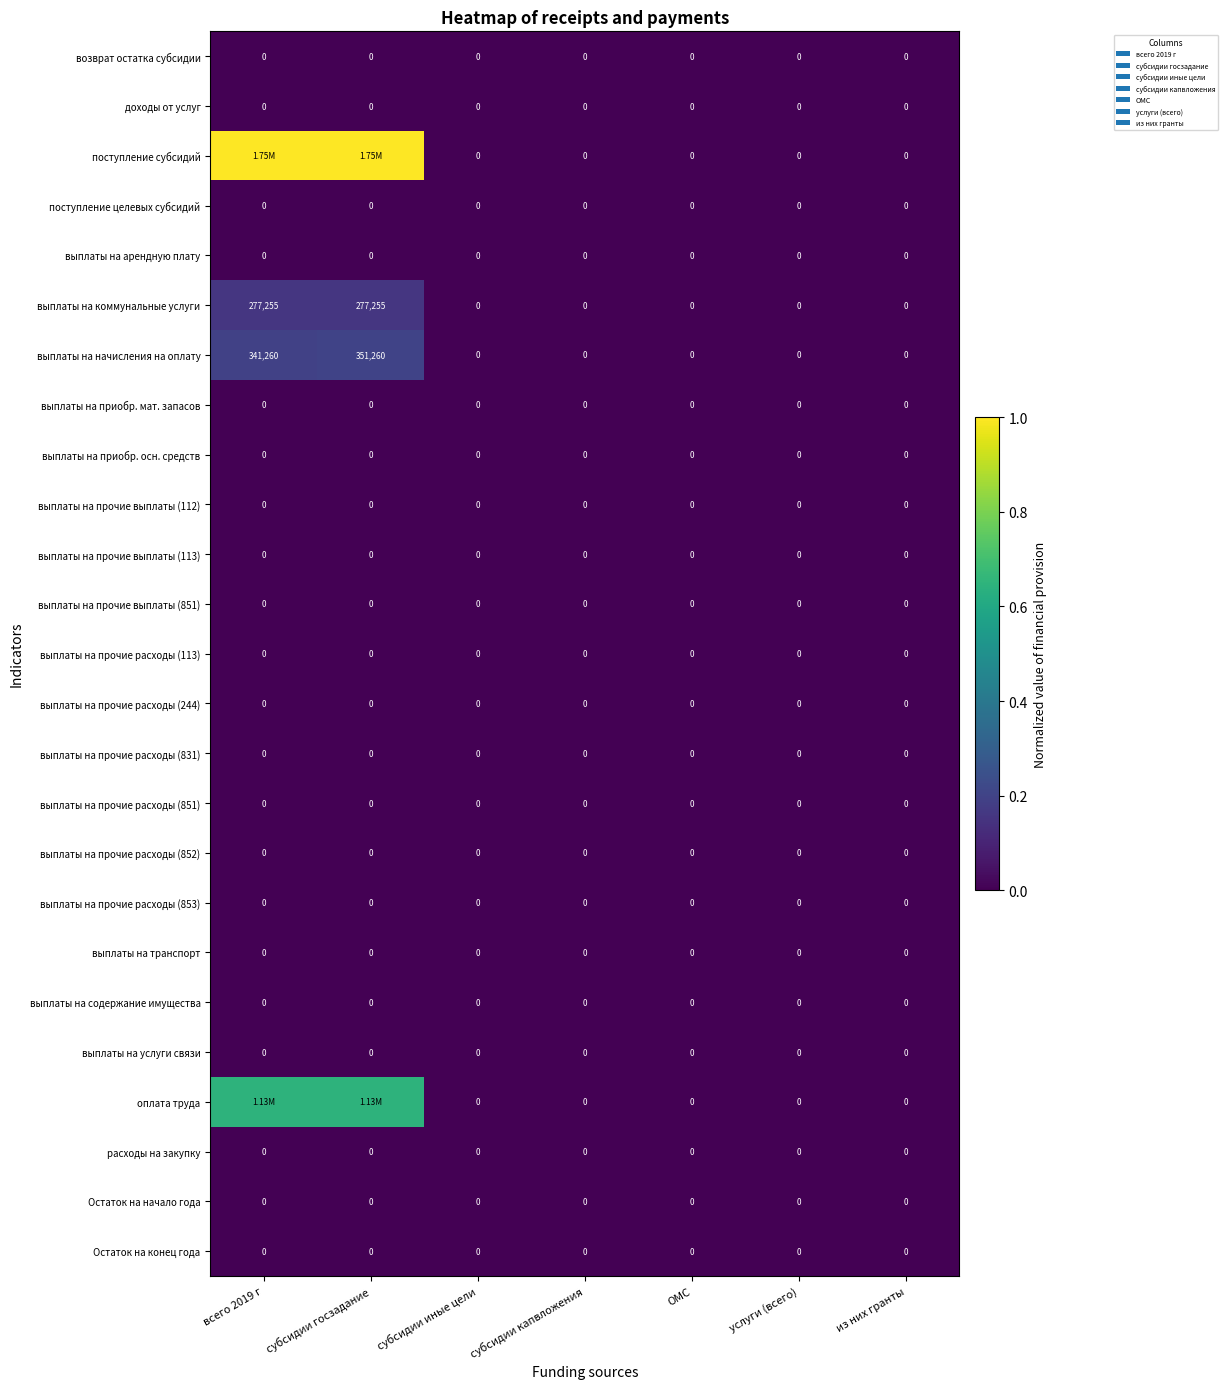

Which series changed the most between субсидии госзадание and ОМС?

поступление субсидий